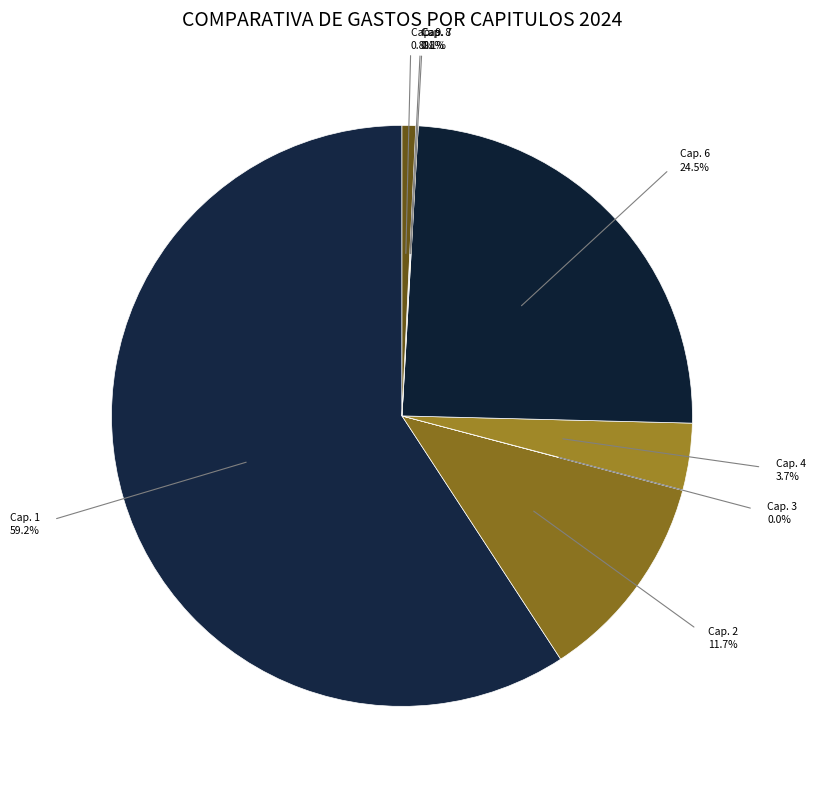

What is the largest slice in the pie chart?

1 - Gastos de personal